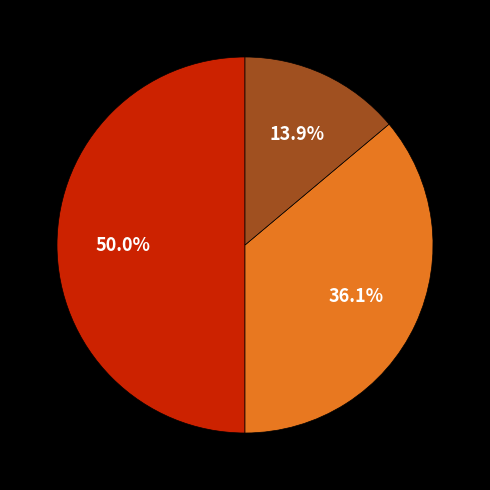

To the nearest percent, what is the average slice percentage?

33%